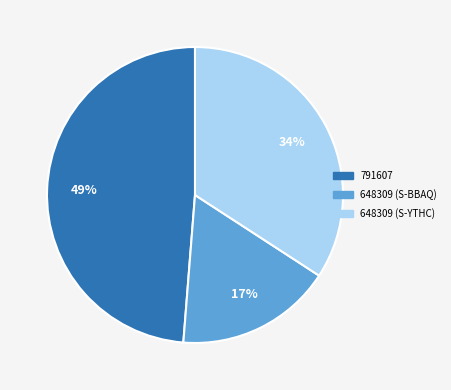

Do 648309 (S-YTHC) and 791607 together represent more than half of the pie?

Yes